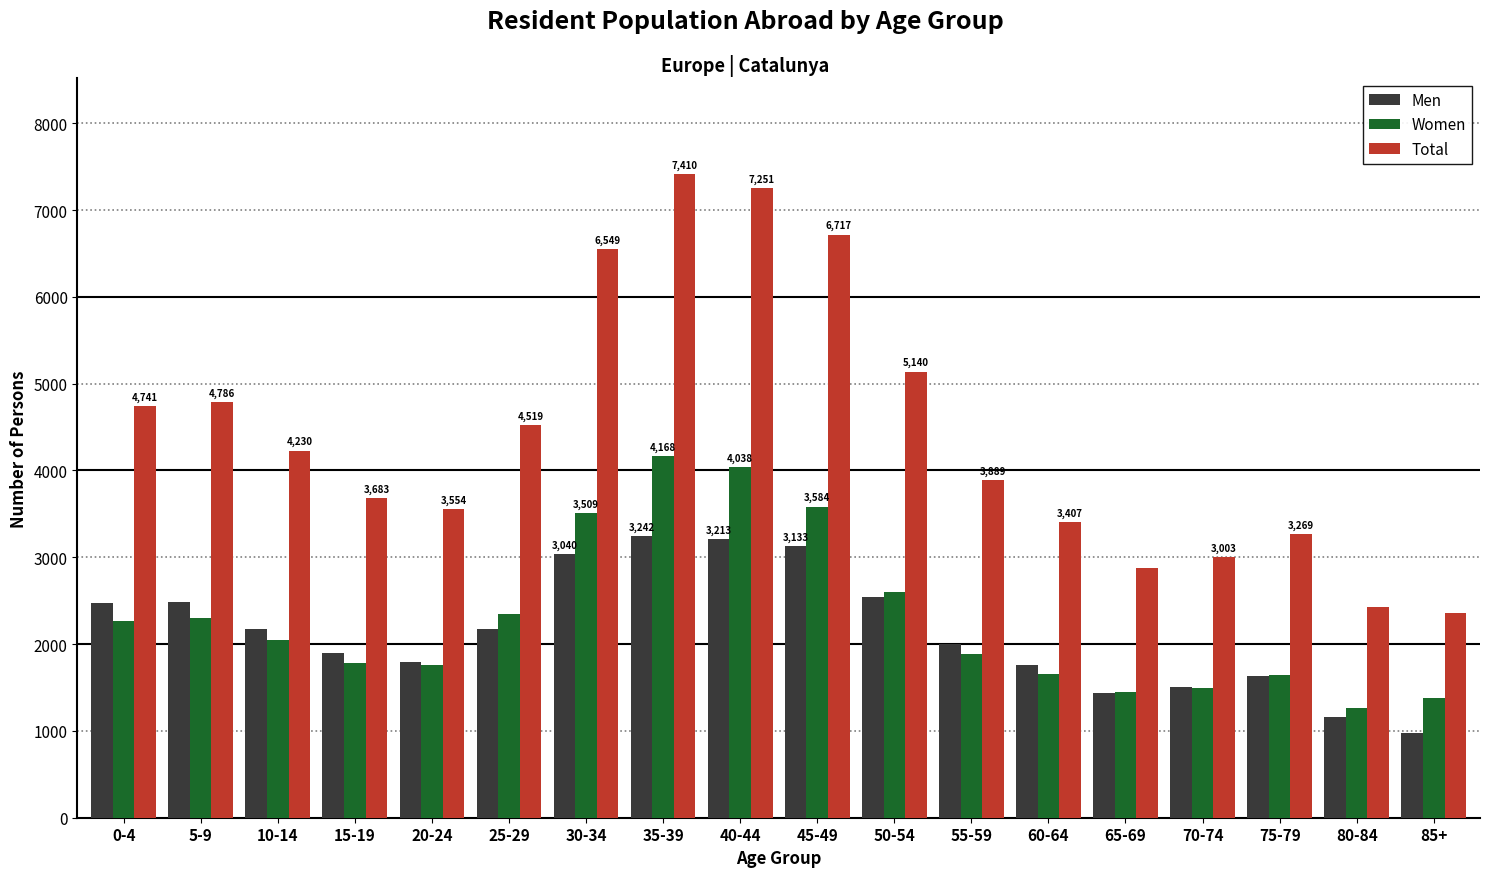

The value of Total at 10-14 is 2729. True or false?

False